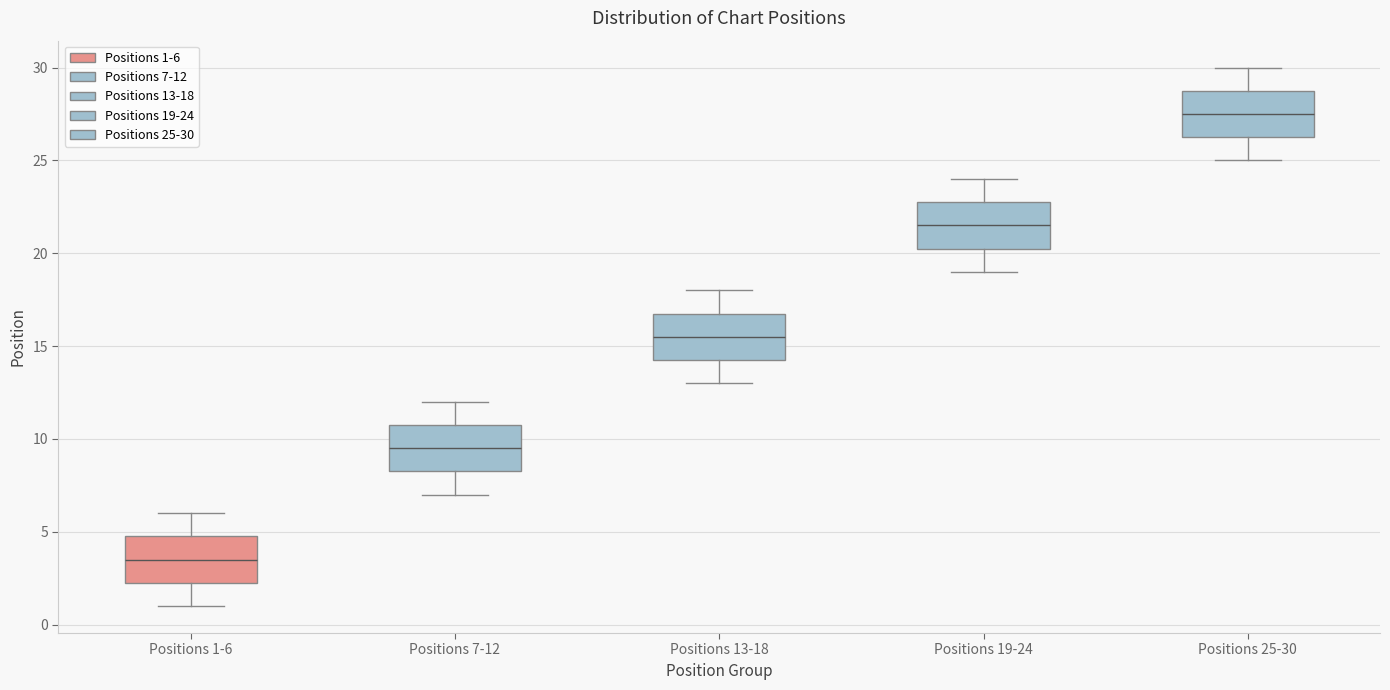

Reading left to right, transcribe this box plot: for each box, give where its median line is, the range the box spans, and where its two whiskers end, as read against the y-axis. The values are not printed on the chart, so give them approximately, as read against the axis.

Positions 1-6: median 3.5, box 2.5 to 5.0, whiskers 1.0 to 6.0
Positions 7-12: median 9.5, box 8.5 to 11.0, whiskers 7.0 to 12.0
Positions 13-18: median 15.5, box 14.5 to 17.0, whiskers 13.0 to 18.0
Positions 19-24: median 21.5, box 20.5 to 23.0, whiskers 19.0 to 24.0
Positions 25-30: median 27.5, box 26.5 to 29.0, whiskers 25.0 to 30.0